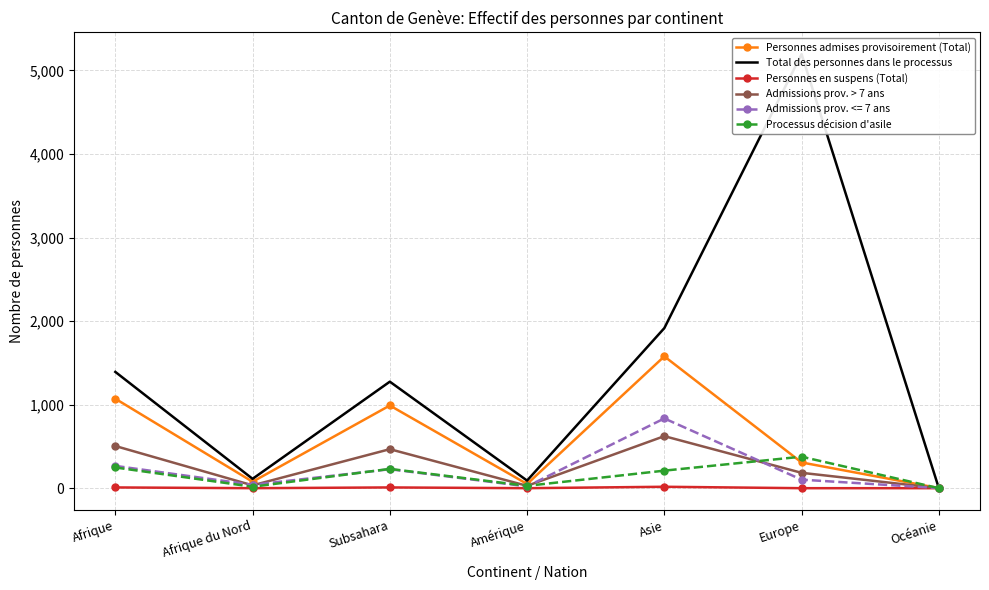

Which series changed the most between Amérique and Europe?

Total des personnes dans le processus